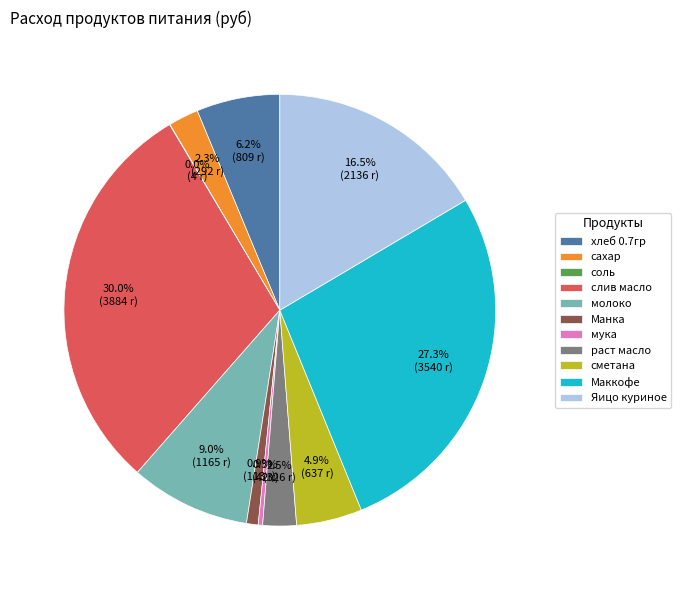

Does Яицо куриное account for over 50% of the chart?

No